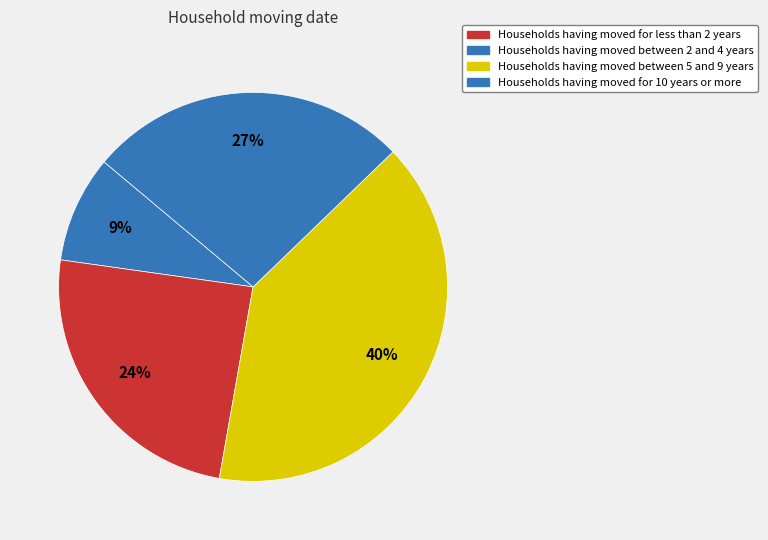

How many segments does this pie chart have?

4